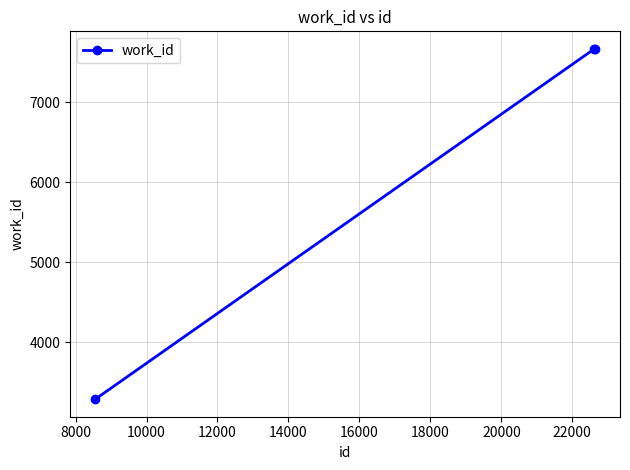

What is the value of the 1st point from the left?

3290